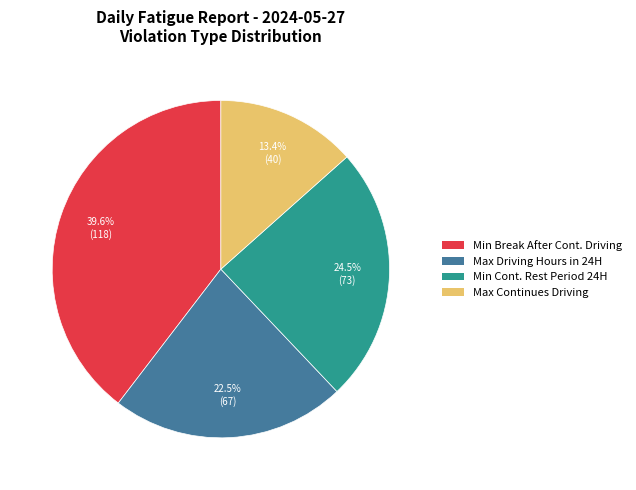

Count the number of slices in the pie.

4